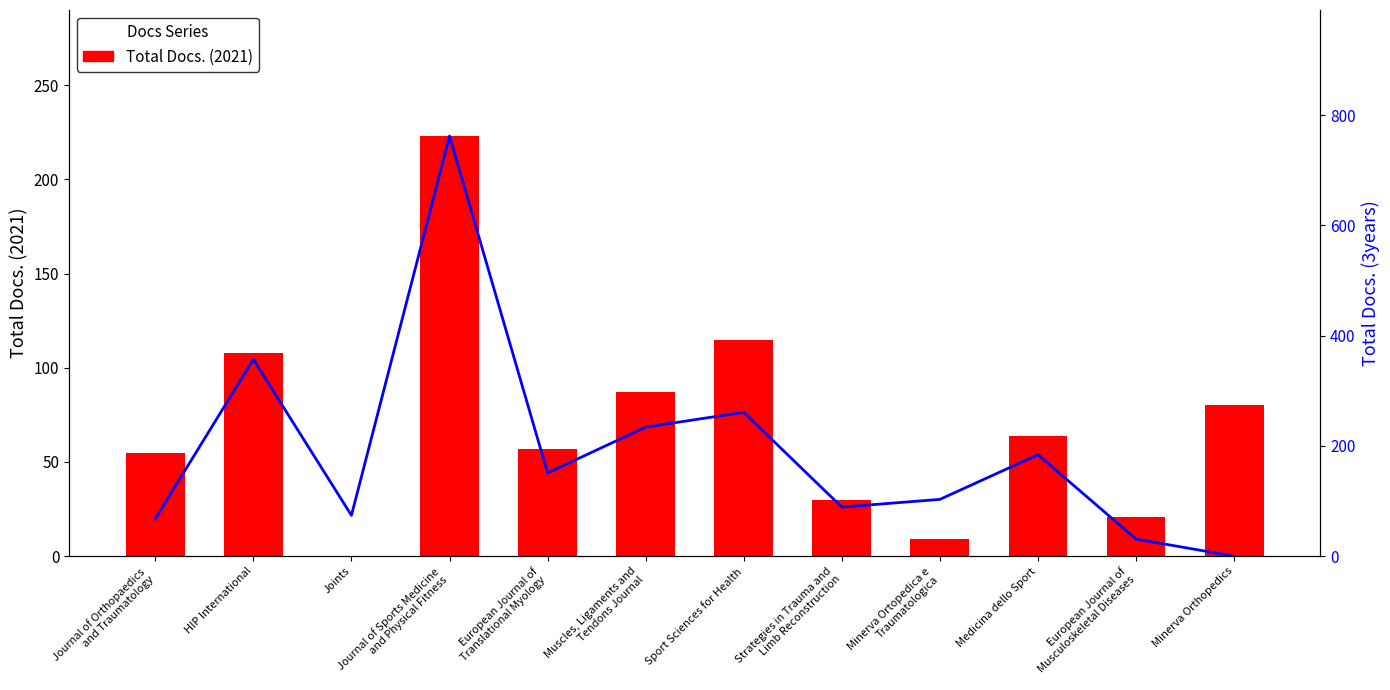

What position from the right is Muscles, Ligaments and
Tendons Journal?

7